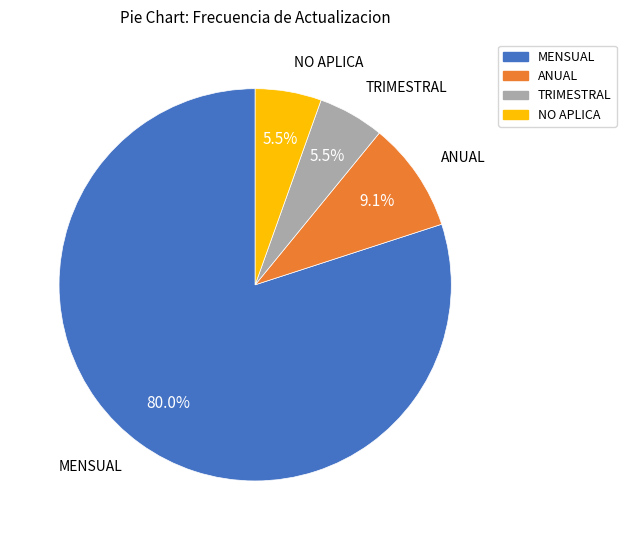

What is the largest slice in the pie chart?

MENSUAL